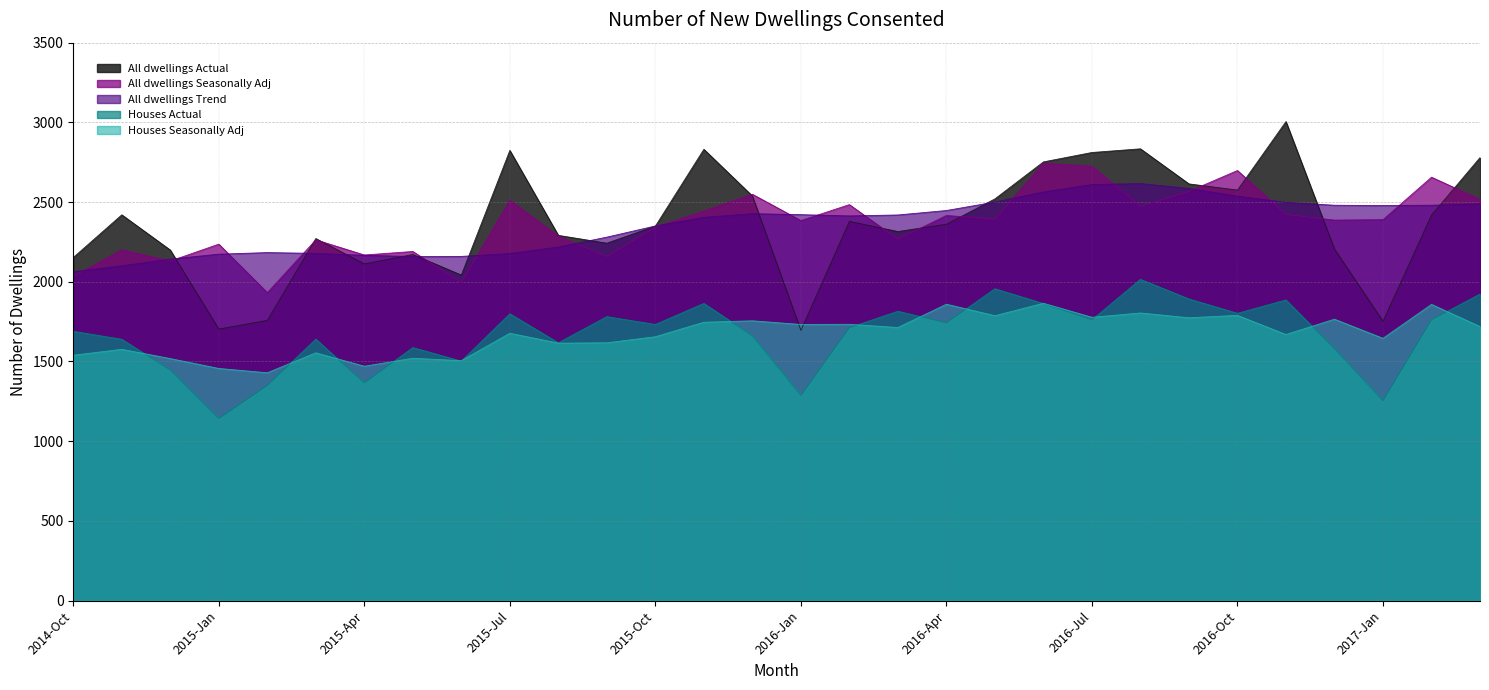

Where does the All dwellings Actual series first go above 2361?

2014-Nov